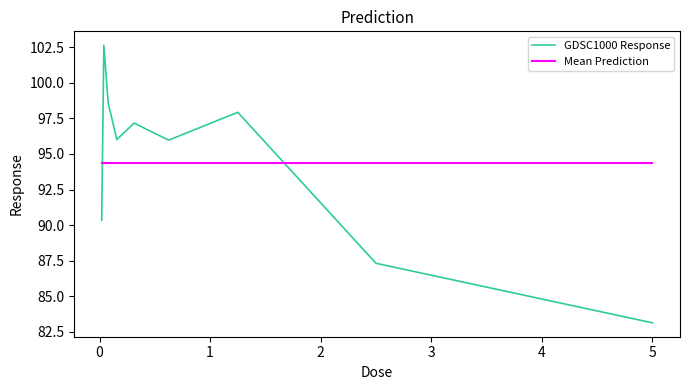

What is the change in value from 0.3125 to 0.625?

-1.2